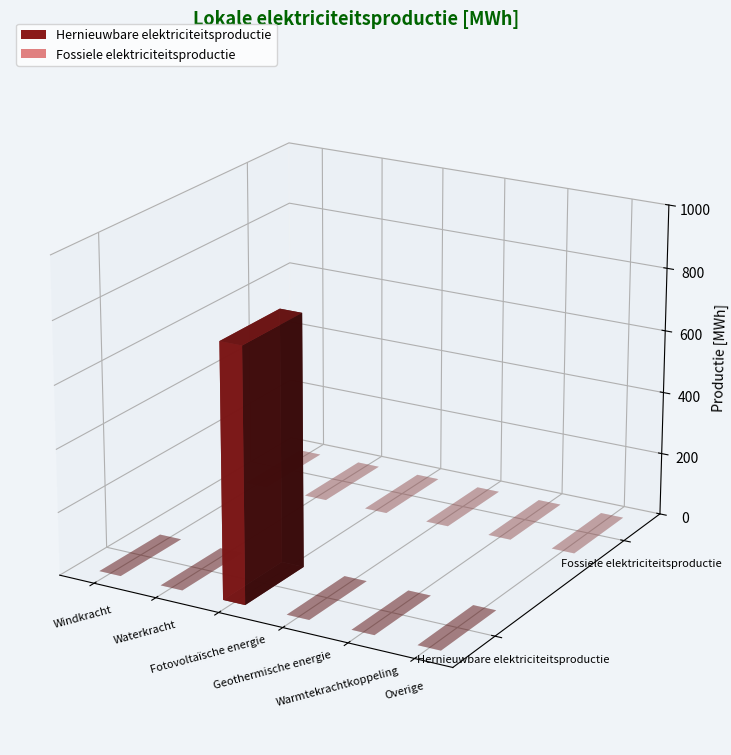

What is the label of the 2nd bar from the right?

Warmtekrachtkoppeling